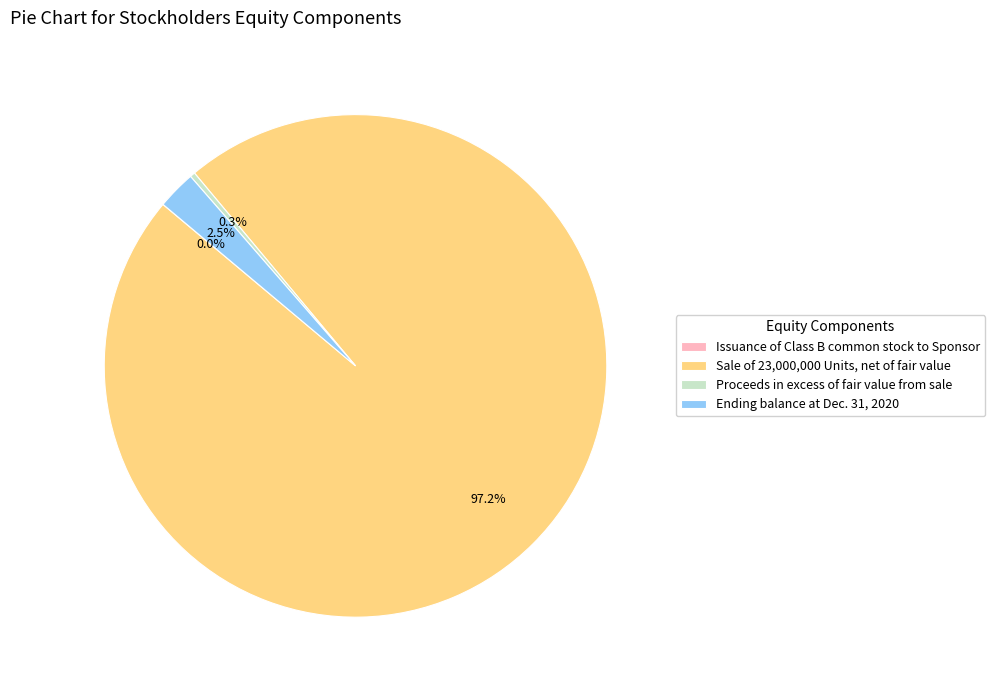

Combined, do Proceeds in excess of fair value from sale and Ending balance at Dec. 31, 2020 account for over 50%?

No